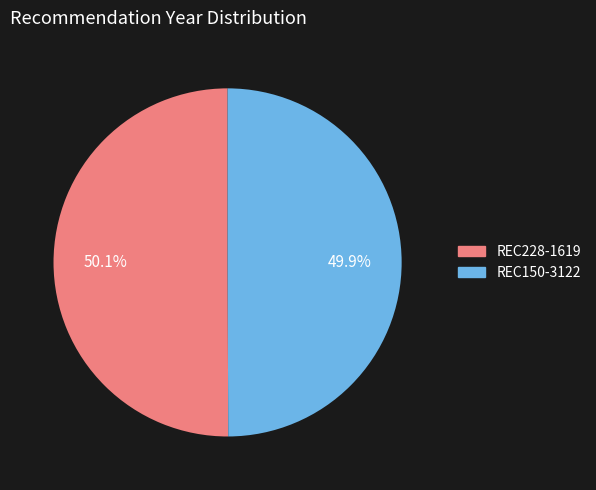

What percentage is NOT represented by REC228-1619?

49.9%